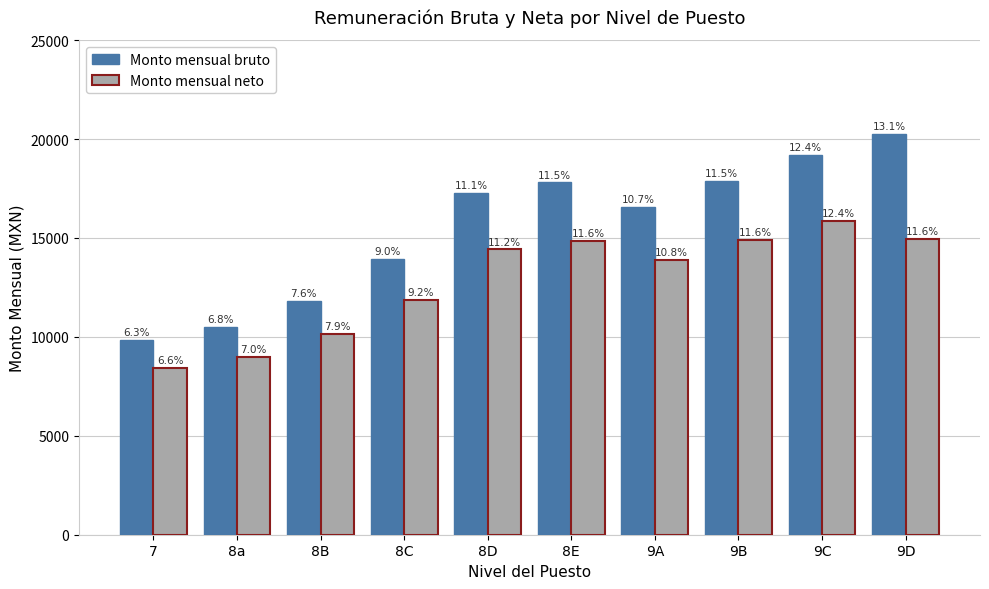

What is the sum of the Monto mensual bruto values at 9D and 8D?

37505.9